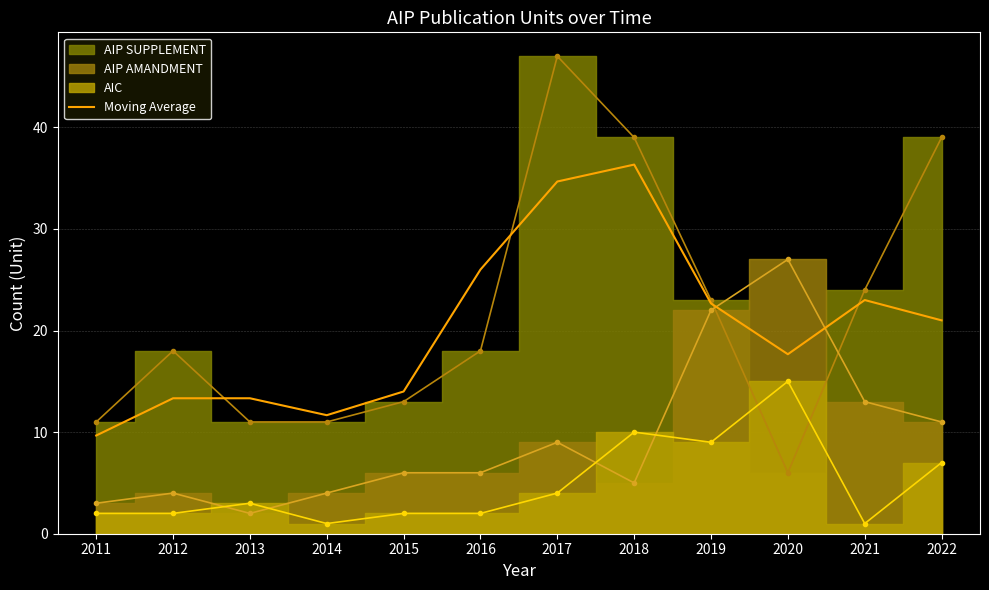

What is the sum of the values at 2013 and 2018?

49.7